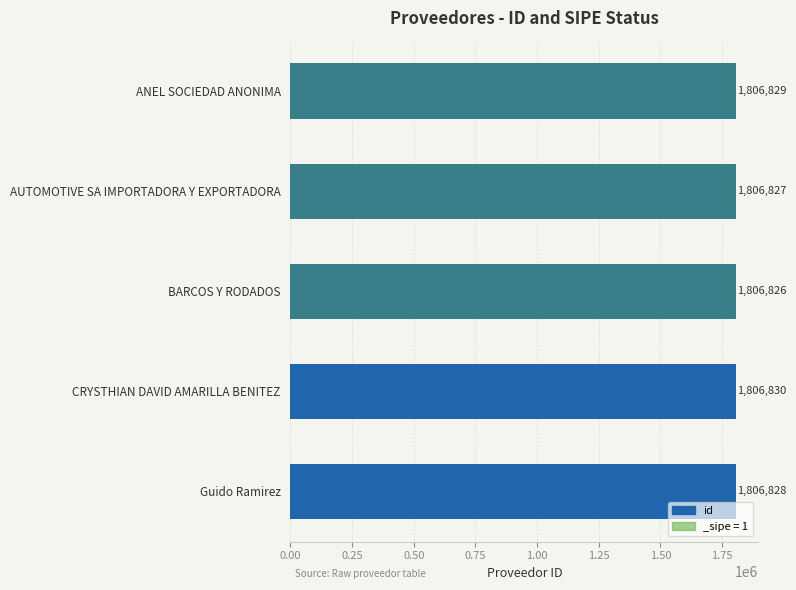

Is it true that the value at AUTOMOTIVE SA IMPORTADORA Y EXPORTADORA is 2715778?

False